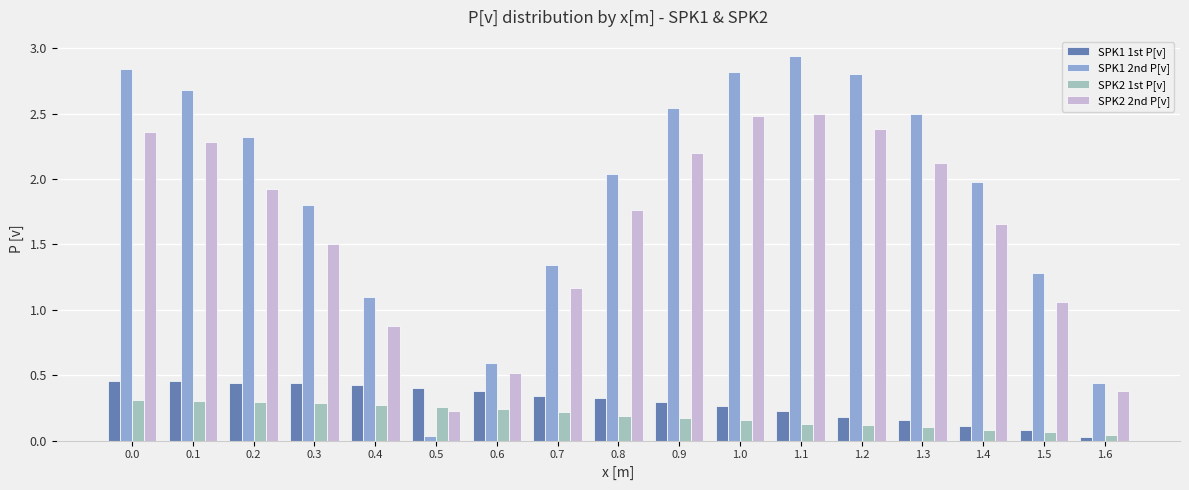

True or false: SPK1 2nd P[v] has a value of 1.7 at 0.4.

False